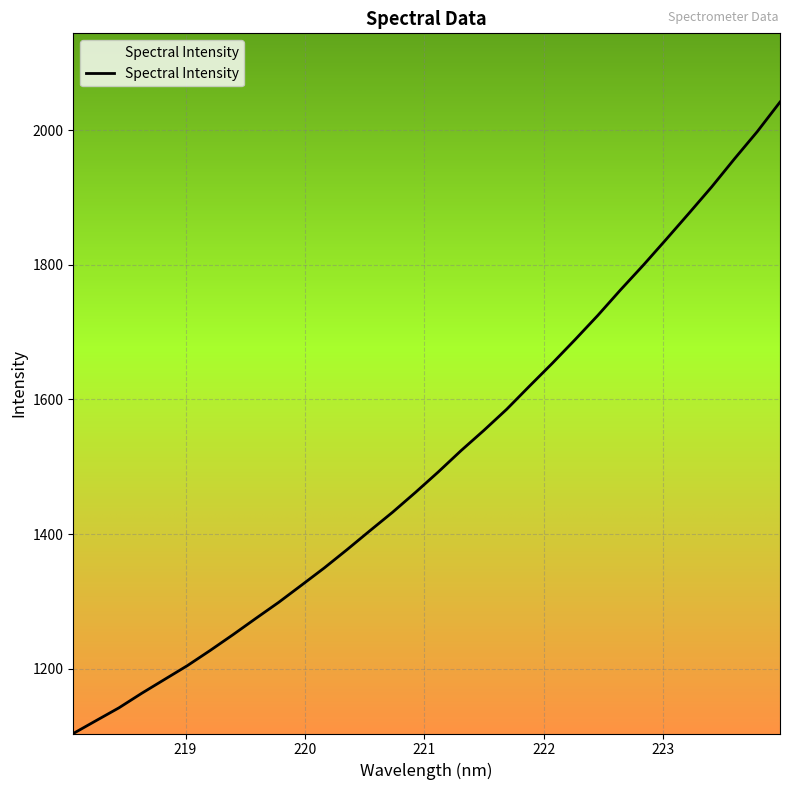

What is the maximum value shown in the chart?

2041.6